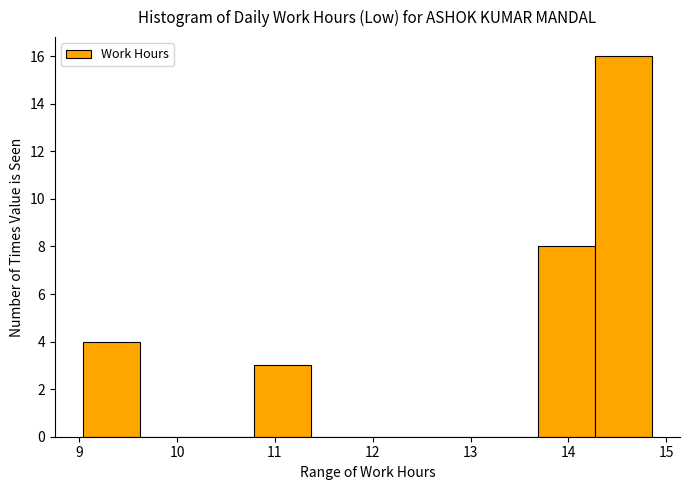

Reading left to right, list every bar in this chart as the range it spans on the x-axis followed by its height. Neither the bar edges nor the heights are printed on the chart, so give them approximately, as read against the axes.

9.0 to 9.6: 4
9.6 to 10.2: 0
10.2 to 10.8: 0
10.8 to 11.4: 3
11.4 to 11.9: 0
11.9 to 12.5: 0
12.5 to 13.1: 0
13.1 to 13.7: 0
13.7 to 14.3: 8
14.3 to 14.9: 16